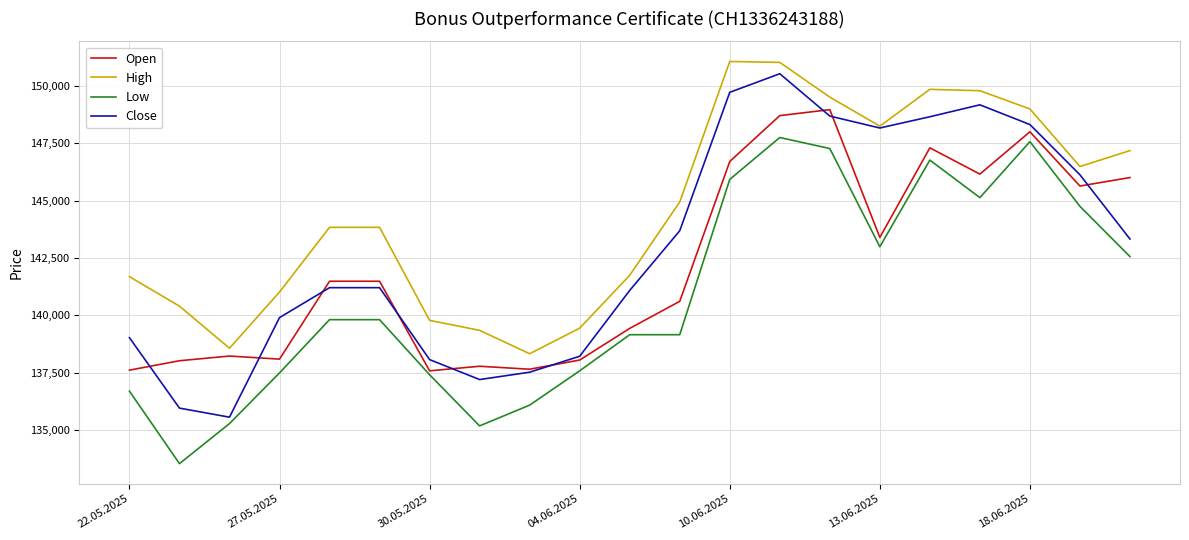

What is the maximum value for Low?

147750